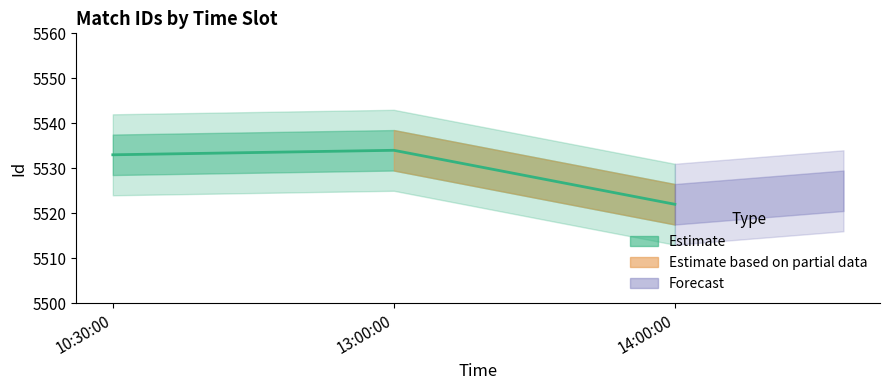

What is the label of the 2nd point from the right?

13:00:00